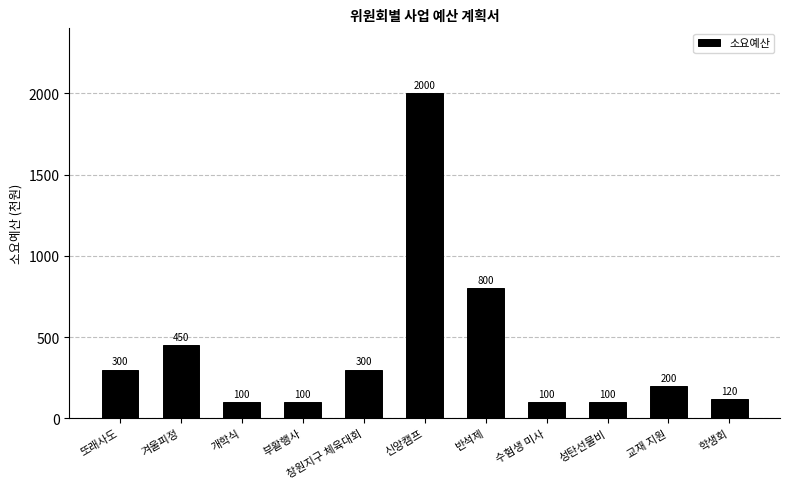

Are the bars grouped side by side (vs. stacked)?

No